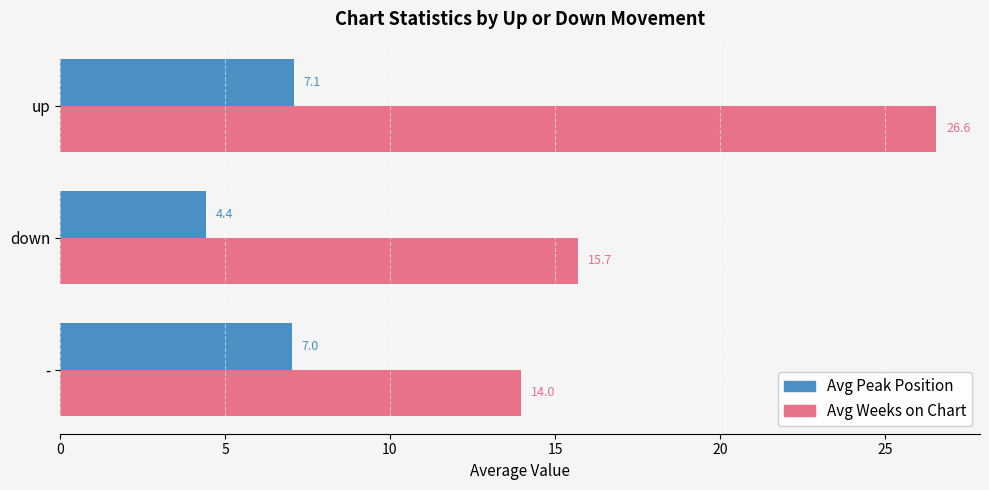

Rank the series by their average value, from lowest to highest.

Avg Peak Position, Avg Weeks on Chart